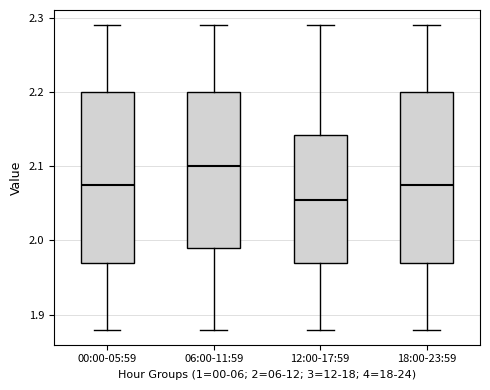

Where is the lower edge of the box for 12:00-17:59 on the y-axis? The values are not printed on the chart, so give them approximately, as read against the axis.

1.97